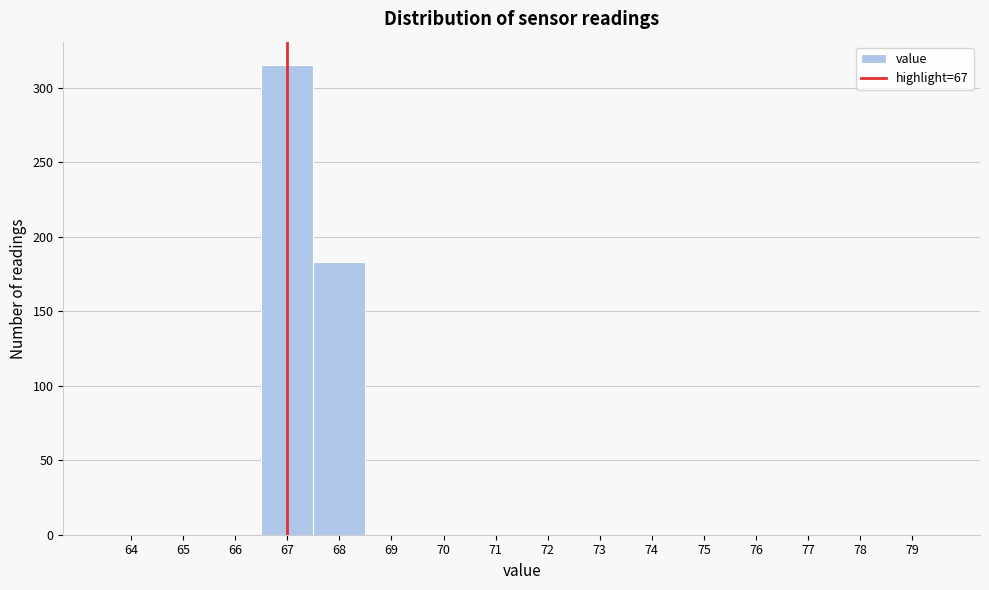

Reading right to left, list all the values displayed in this chart.

79=0	78=0	77=0	76=0	75=0	74=0	73=0	72=0	71=0	70=0	69=0	68=183	67=315	66=0	65=0	64=0